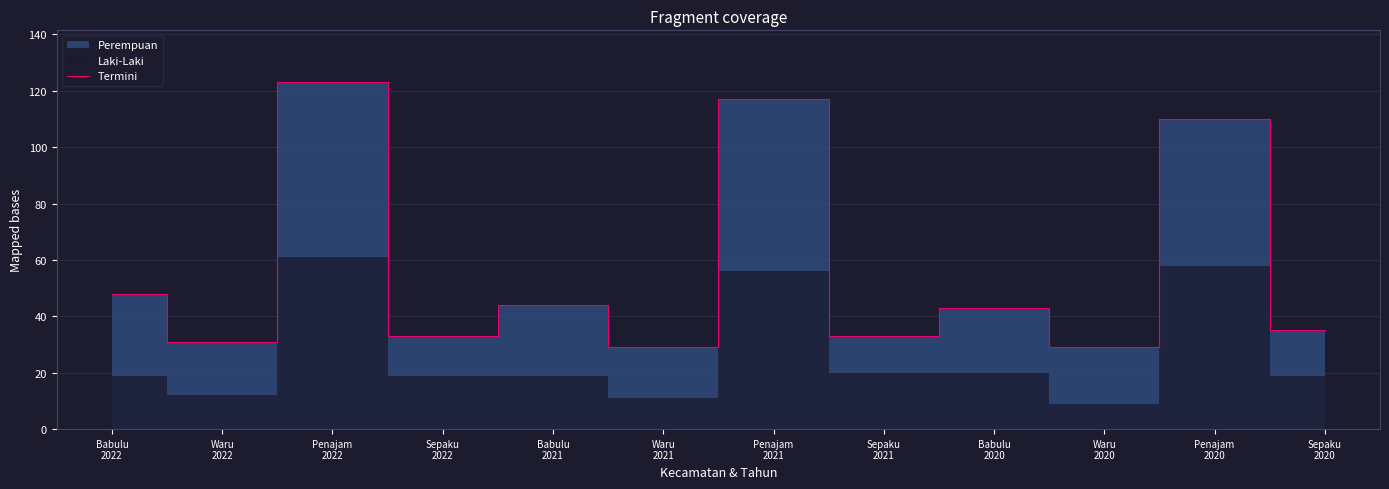

What is the minimum value shown in the chart?

29